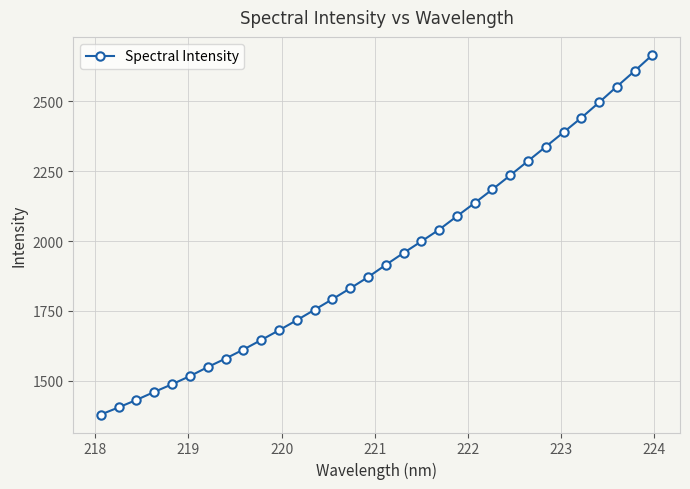

What is the sum of all values?

62046.5